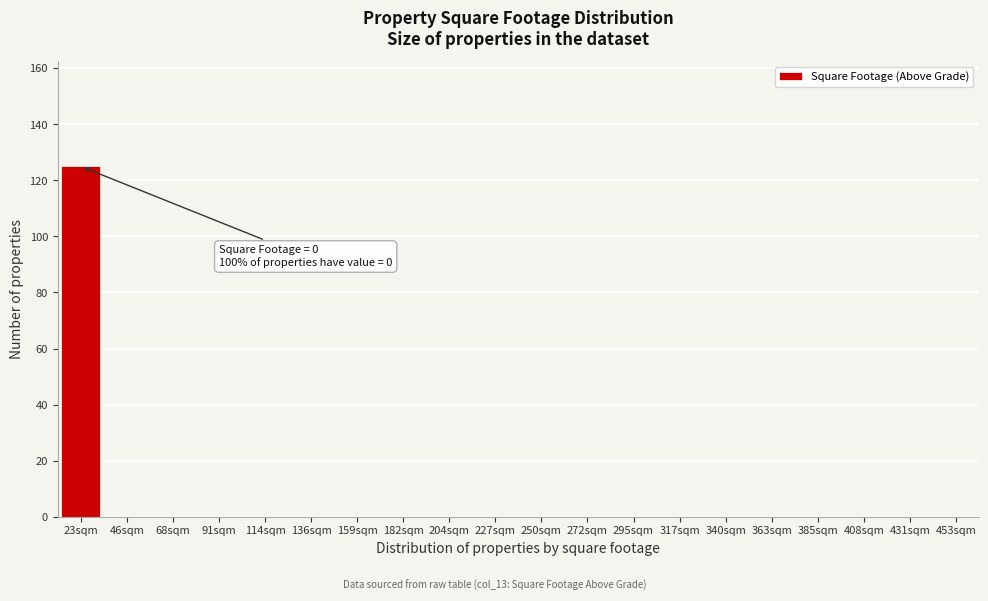

Reading left to right, extract all data points from this chart.

23sqm=125	46sqm=0	68sqm=0	91sqm=0	114sqm=0	136sqm=0	159sqm=0	182sqm=0	204sqm=0	227sqm=0	250sqm=0	272sqm=0	295sqm=0	317sqm=0	340sqm=0	363sqm=0	385sqm=0	408sqm=0	431sqm=0	453sqm=0